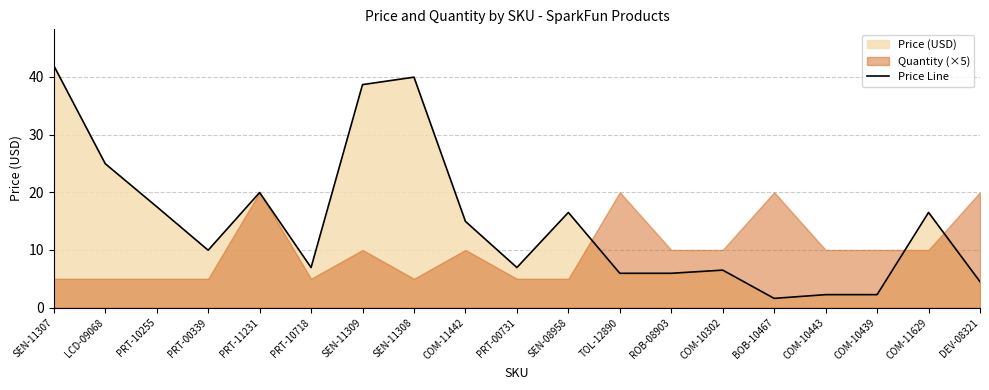

Reading left to right, what are all the values shown in this chart?

42.0	24.9	17.5	9.9	19.9	7.0	38.7	40.0	14.9	7.0	16.5	6.0	6.0	6.5	1.6	2.2	2.2	16.5	4.5